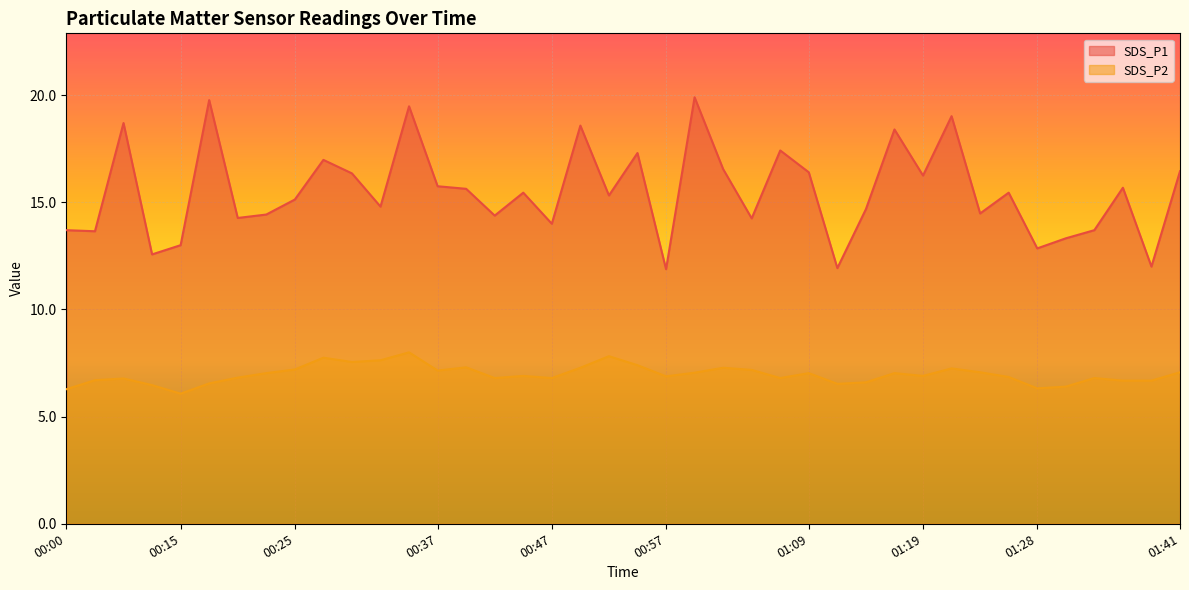

Which label corresponds to the smallest value in the chart?

00:15